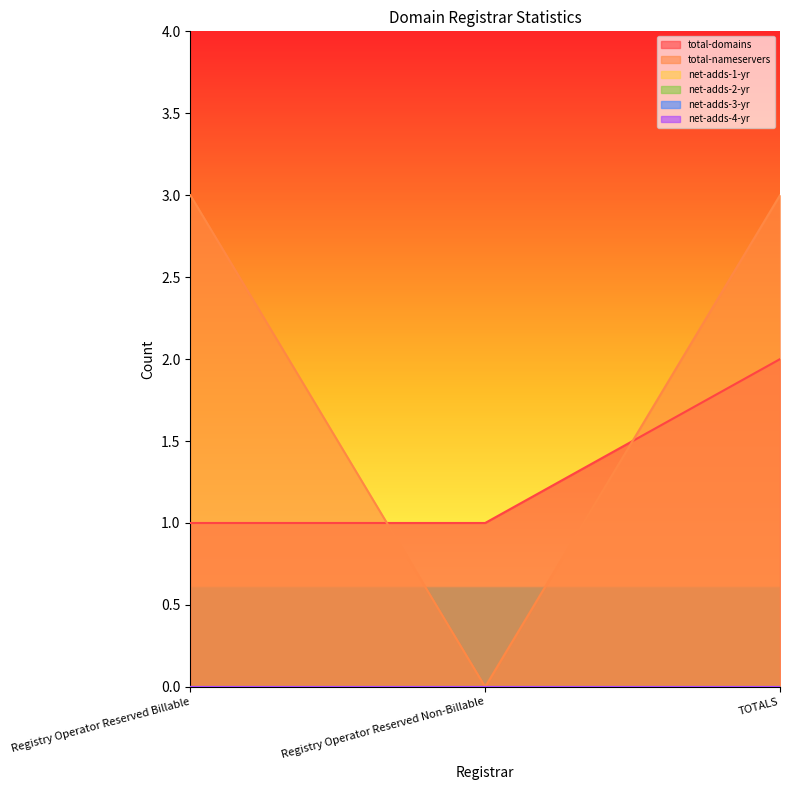

Reading left to right, transcribe all the data shown in this chart.

total-domains: Registry Operator Reserved Billable=1	Registry Operator Reserved Non-Billable=1	TOTALS=2
total-nameservers: Registry Operator Reserved Billable=3	Registry Operator Reserved Non-Billable=0	TOTALS=3
net-adds-1-yr: Registry Operator Reserved Billable=0	Registry Operator Reserved Non-Billable=0	TOTALS=0
net-adds-2-yr: Registry Operator Reserved Billable=0	Registry Operator Reserved Non-Billable=0	TOTALS=0
net-adds-3-yr: Registry Operator Reserved Billable=0	Registry Operator Reserved Non-Billable=0	TOTALS=0
net-adds-4-yr: Registry Operator Reserved Billable=0	Registry Operator Reserved Non-Billable=0	TOTALS=0